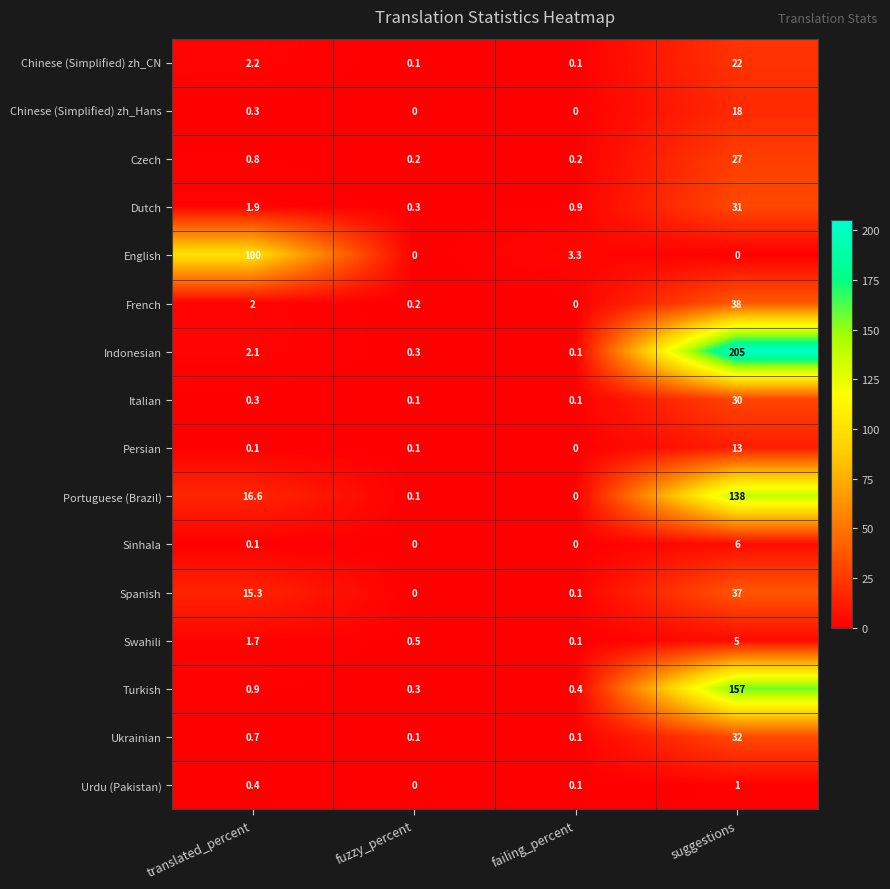

What is the difference between the highest and lowest values at suggestions?

205.0